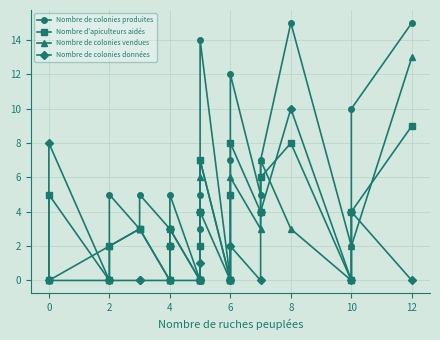

Reading left to right, extract all data points from this chart.

Nombre de colonies produites: 0	0	2	5	3	5	3	3	5	0	2	3	4	5	14	0	2	7	12	5	7	15	2	10	15
Nombre d'apiculteurs aidés: 0	5	0	2	3	3	0	2	3	0	0	0	2	4	7	0	0	5	8	4	6	8	0	4	9
Nombre de colonies vendues: 0	0	0	2	3	3	0	0	0	0	0	0	0	6	7	0	0	5	6	3	7	3	0	2	13
Nombre de colonies données: 0	8	0	0	0	0	0	2	3	0	0	0	0	1	4	0	0	0	2	0	4	10	0	4	0